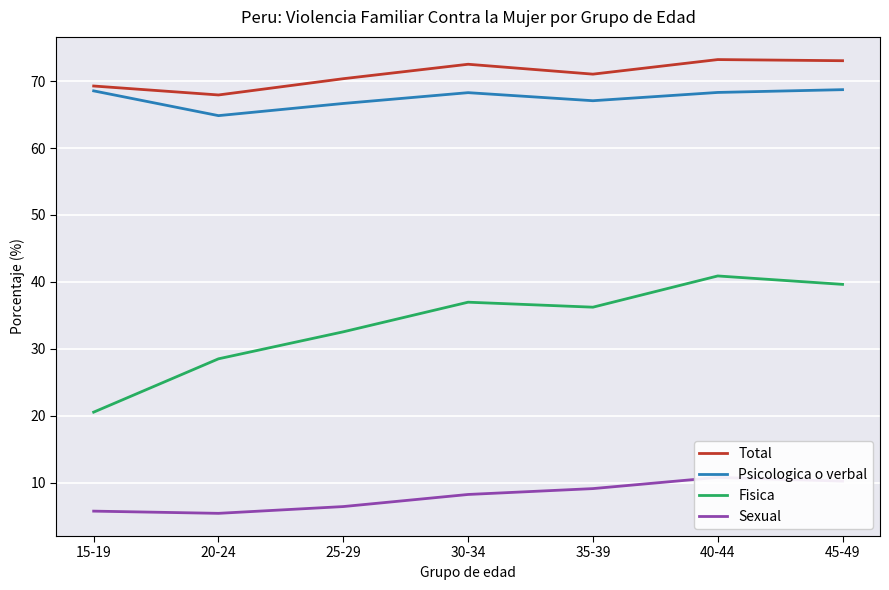

At which label does Sexual first exceed 8?

30-34